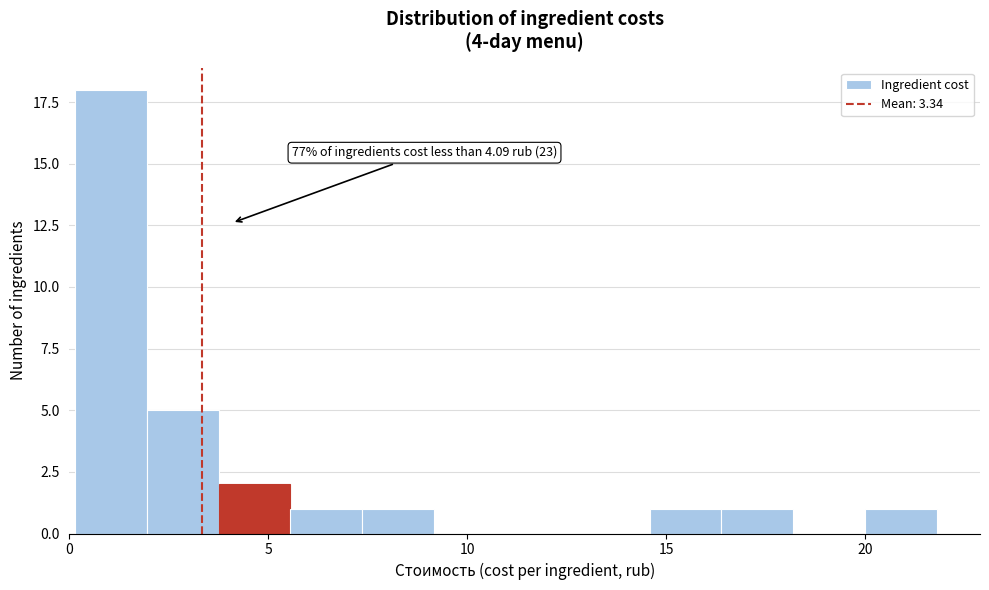

Read against the x-axis, roughly where is the centre of the tallest bar?

1.0